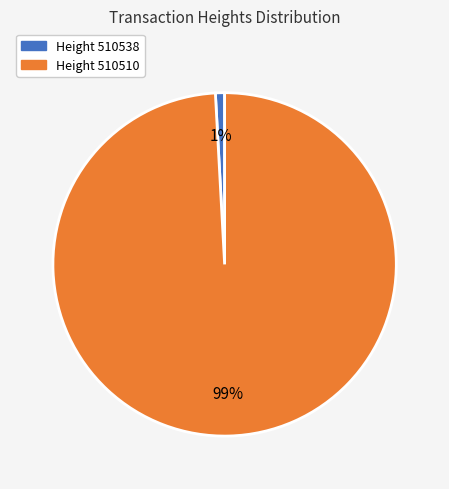

To the nearest percent, what is the average slice percentage?

50%